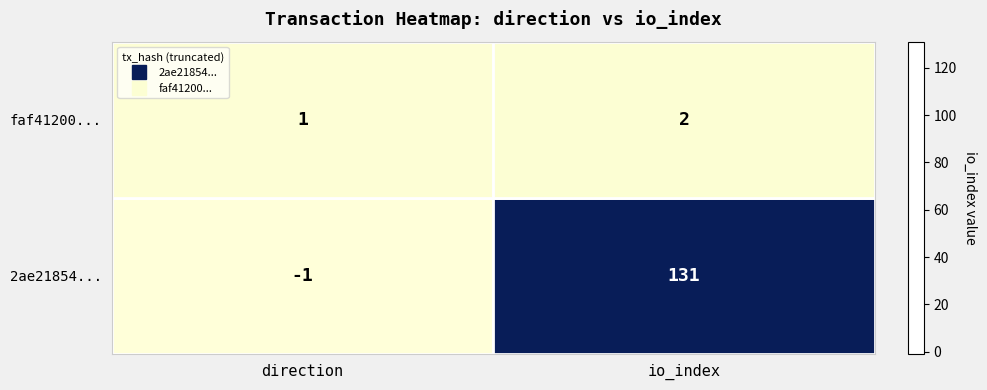

At which label does 2ae21854... reach its minimum?

direction